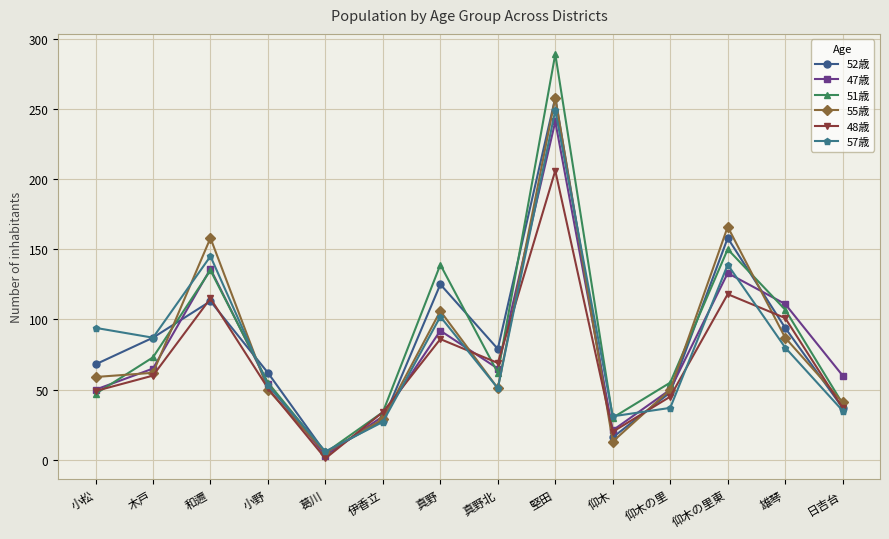

At which category is the sum across all series the highest?

堅田